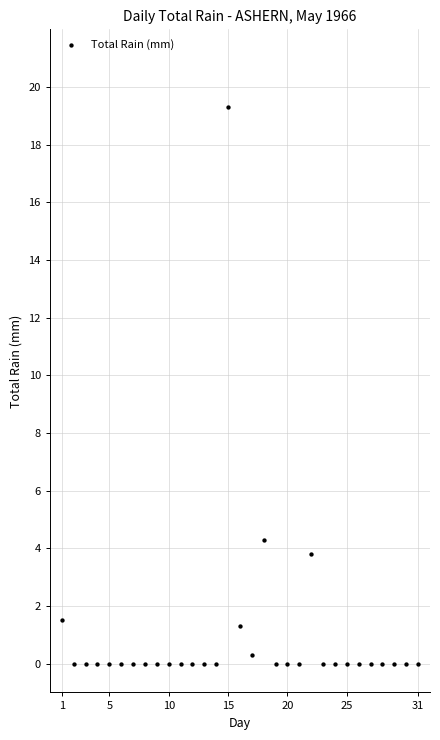

What Y value in the scatter plot is closest to 9?

4.3